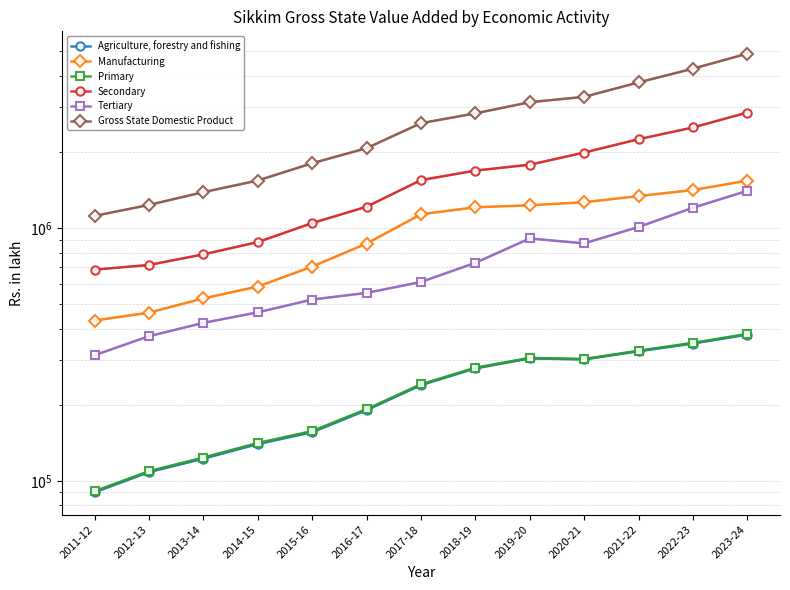

How many distinct data groups are displayed?

6